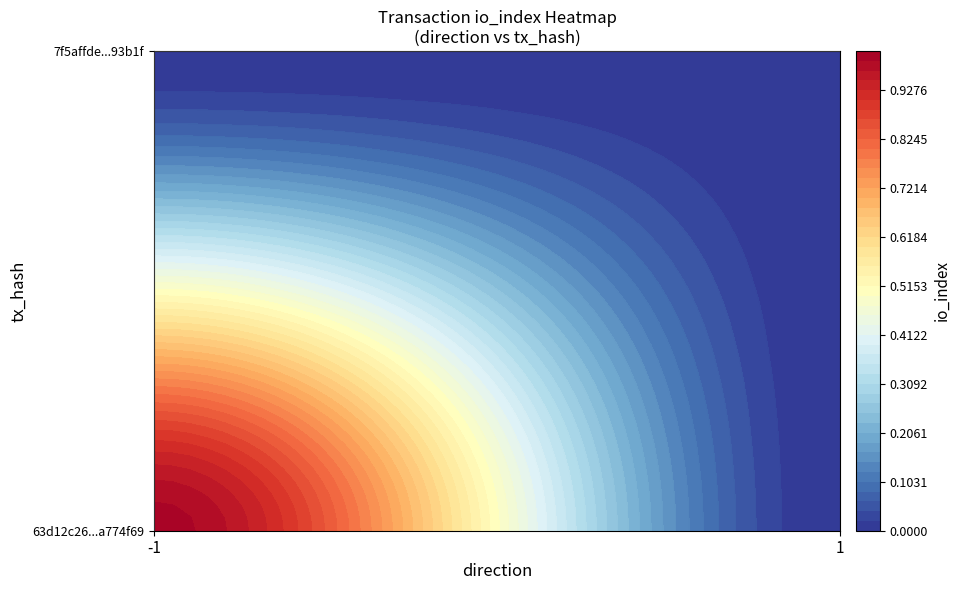

How many series are shown in this chart?

2